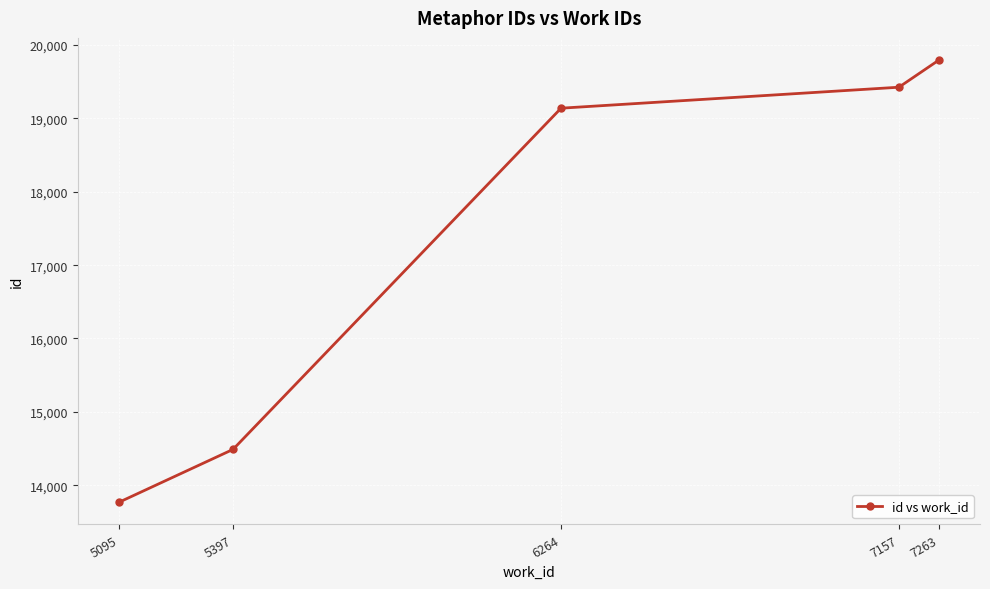

What is the value of the 1st point from the left?

13766